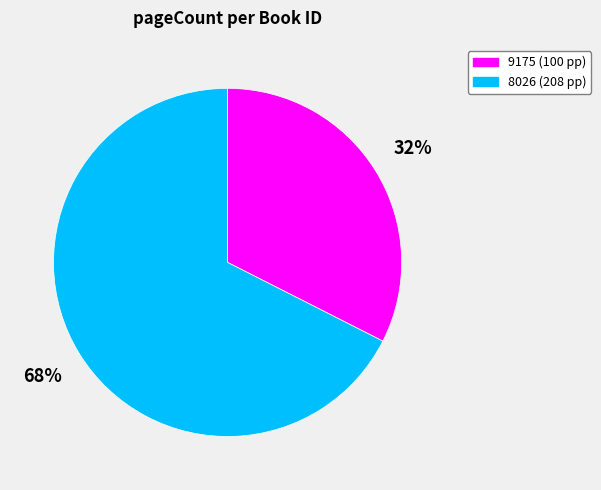

Count the number of slices in the pie.

2